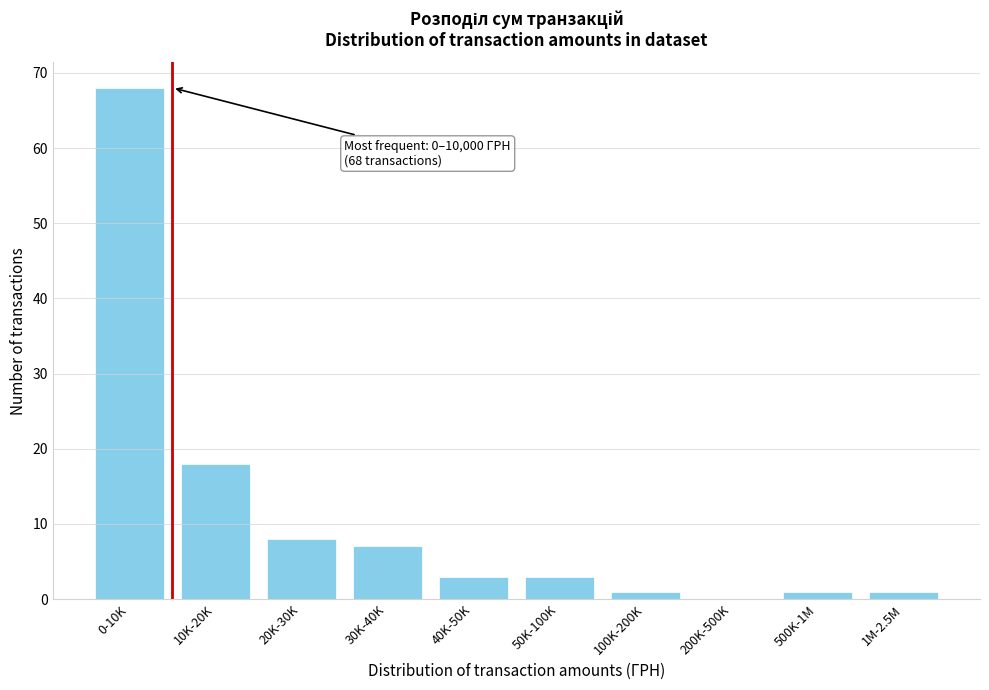

Reading left to right, transcribe all the data shown in this chart.

0-10K=68	10K-20K=18	20K-30K=8	30K-40K=7	40K-50K=3	50K-100K=3	100K-200K=1	200K-500K=0	500K-1M=1	1M-2.5M=1